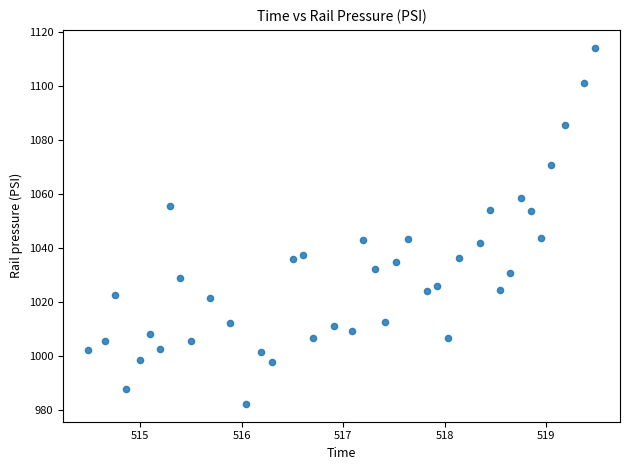

What is the range of X values (max minus min)?

5.0